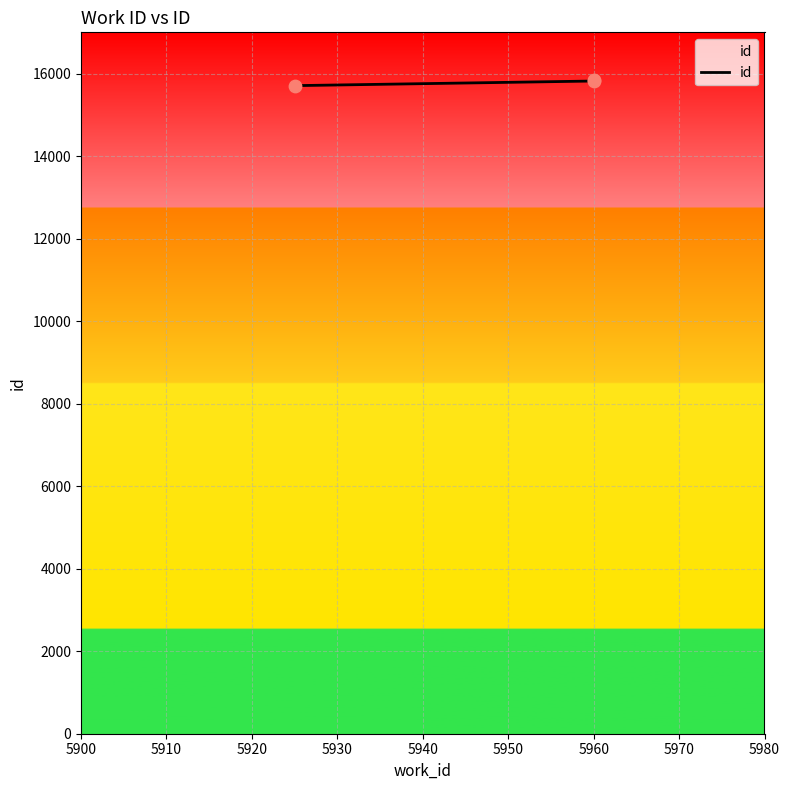

Approximately how many times larger is the value at 5960 compared to 5960?

1.0